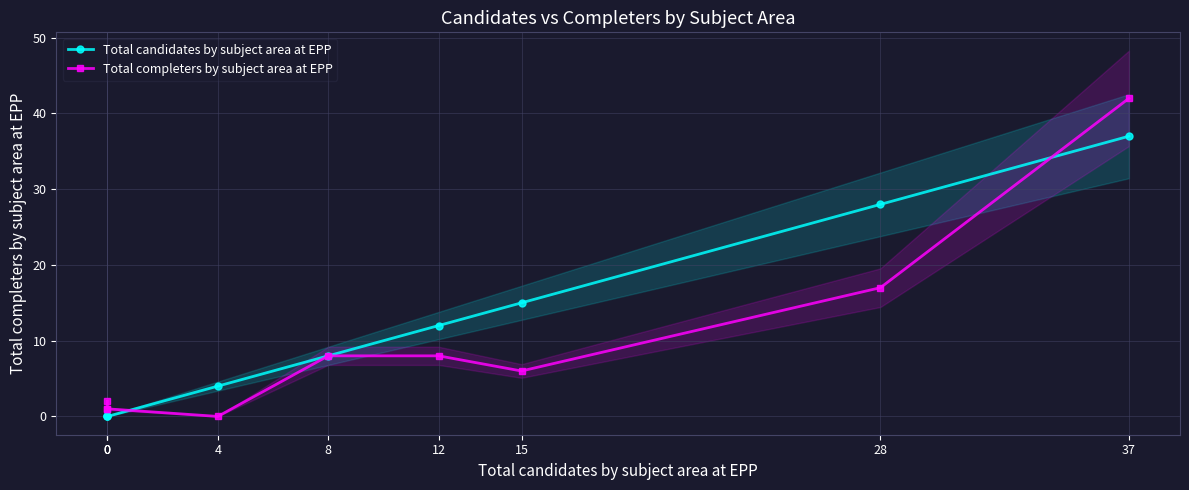

What is the value of the Total completers by subject area at EPP point at the 1st from the left?

2